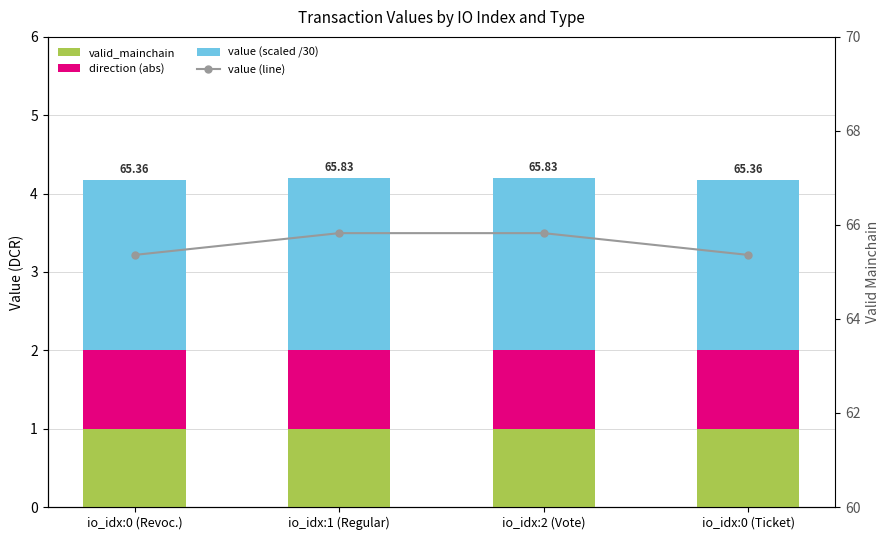

Where is valid_mainchain nearest to the value 1?

io_idx:0 (Revoc.)